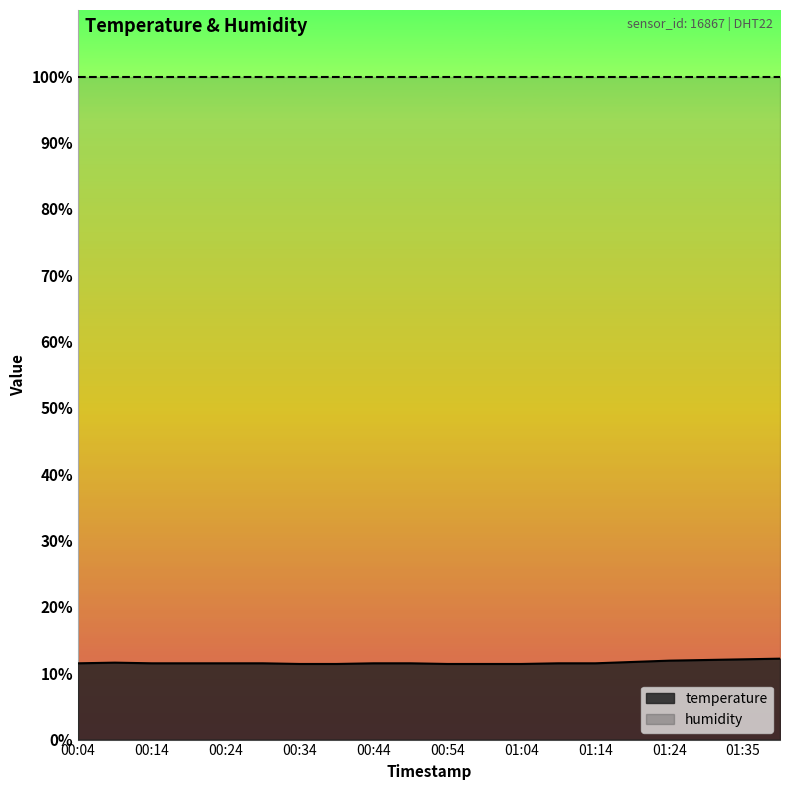

Reading left to right, list all the values displayed in this chart.

11.5	11.6	11.5	11.5	11.5	11.5	11.4	11.4	11.5	11.5	11.4	11.4	11.4	11.5	11.5	11.7	11.9	12.0	12.1	12.2